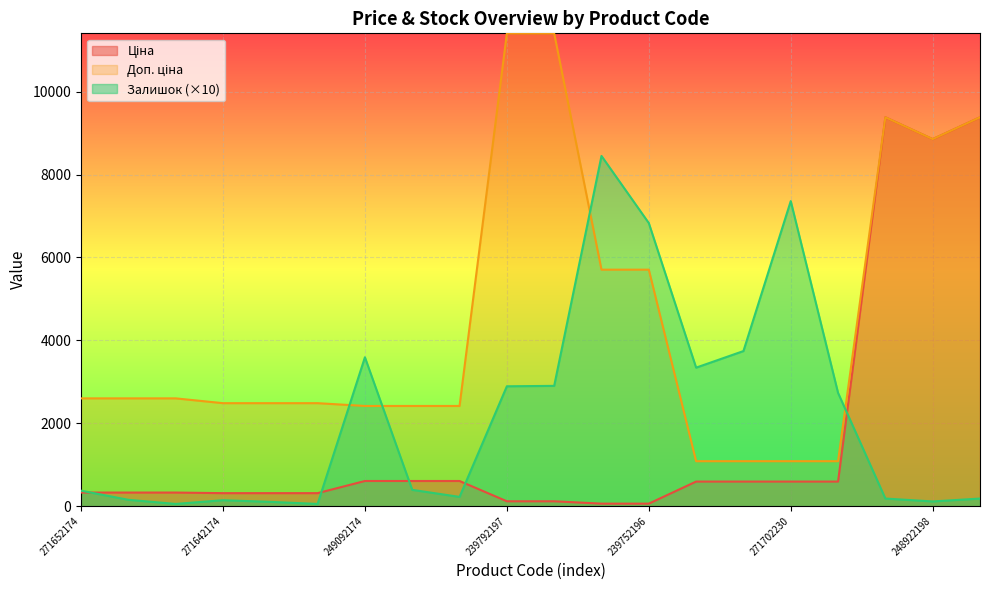

True or false: Залишок has more than 2 points higher than both neighbors.

True